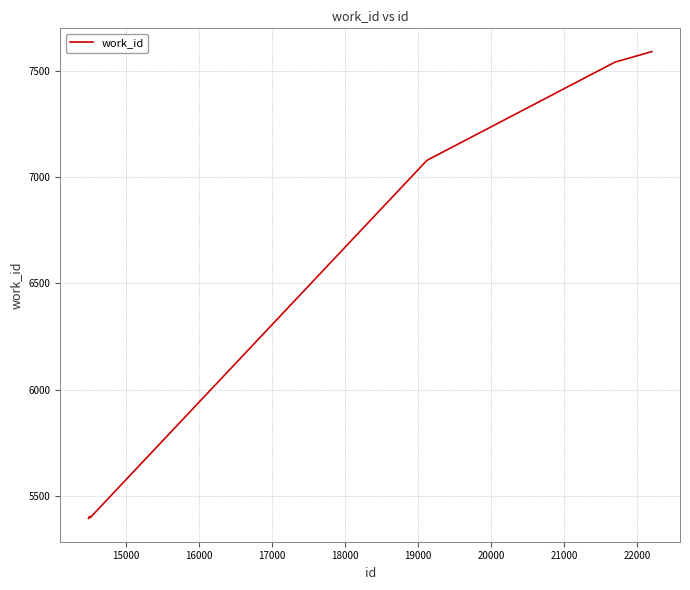

What is the smallest value displayed?

5394